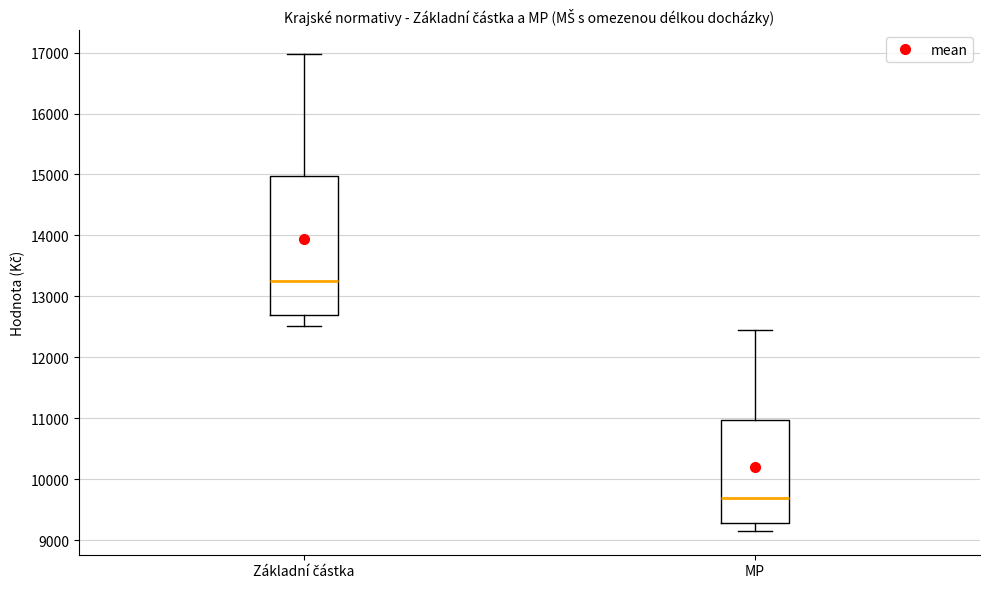

Which box's median line is the lowest?

MP